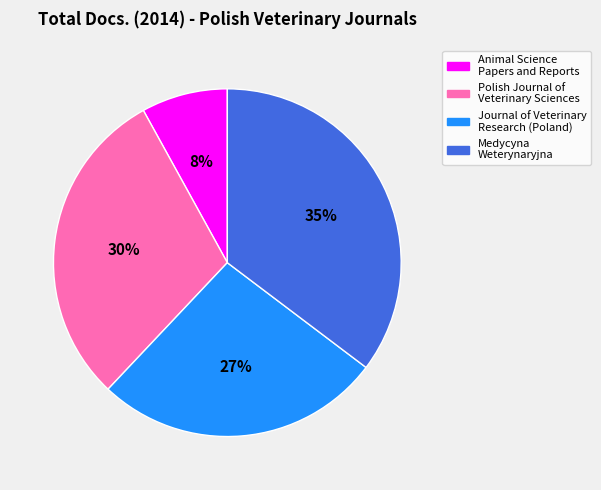

Which has a higher value, Journal of Veterinary Research (Poland) or Animal Science Papers and Reports?

Journal of Veterinary Research (Poland)